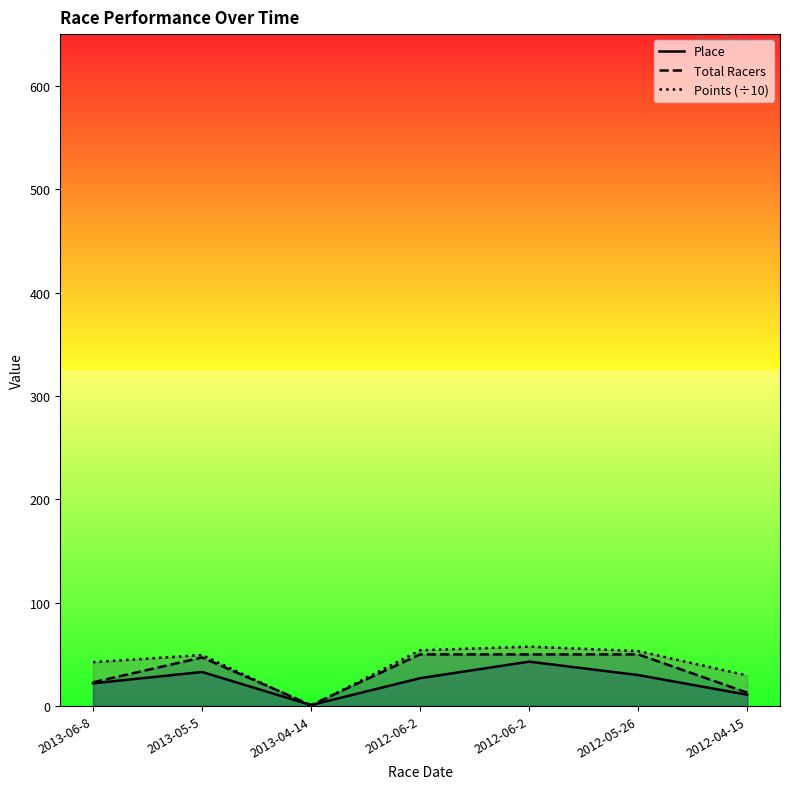

At which category is the sum across all series the highest?

2012-06-2